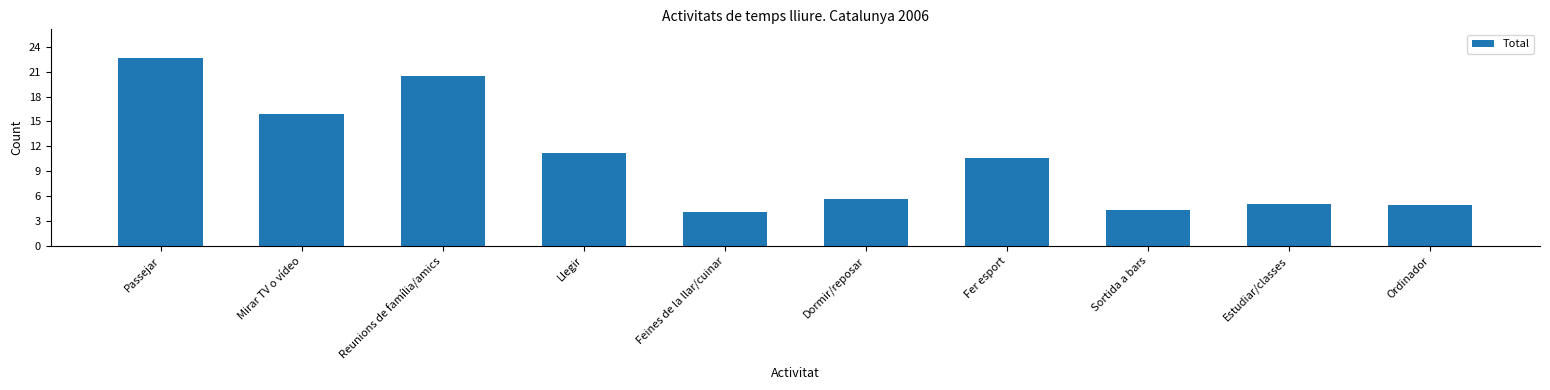

Is it true that the value at Reunions de família/amics is 26.9?

False